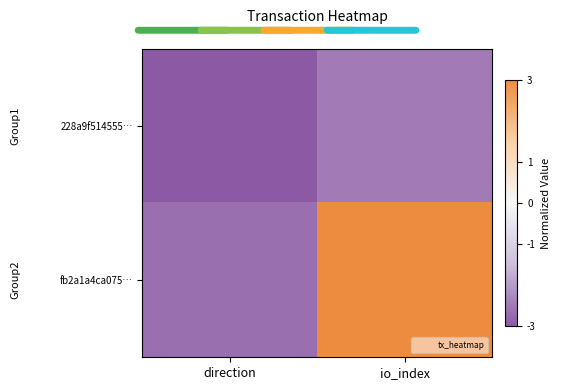

Reading left to right, what are all the values shown in this chart?

228a9f514555…: direction=-3.0	io_index=-2.5
fb2a1a4ca075…: direction=-2.7	io_index=3.0